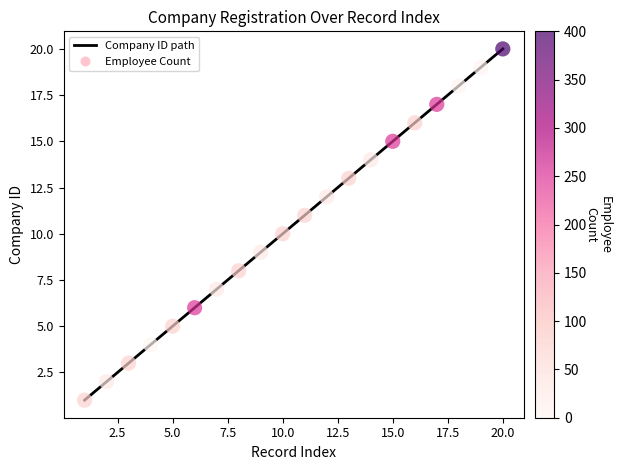

What is the maximum value shown in the chart?

20